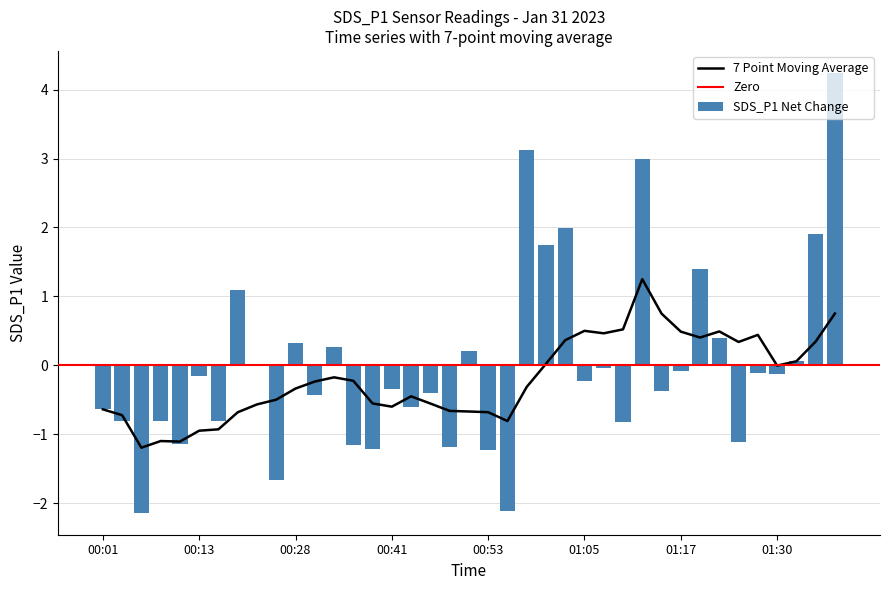

Rank the categories by value from lowest to highest.

00:06, 00:56, 00:26, 00:53, 00:38, 00:48, 00:36, 00:11, 01:25, 01:10, 00:03, 00:08, 00:16, 00:01, 00:43, 00:31, 00:46, 01:15, 00:41, 01:05, 00:13, 01:30, 01:27, 01:17, 01:08, 00:23, 01:32, 00:51, 00:33, 00:28, 01:22, 00:21, 01:20, 01:00, 01:34, 01:03, 01:13, 00:58, 01:37